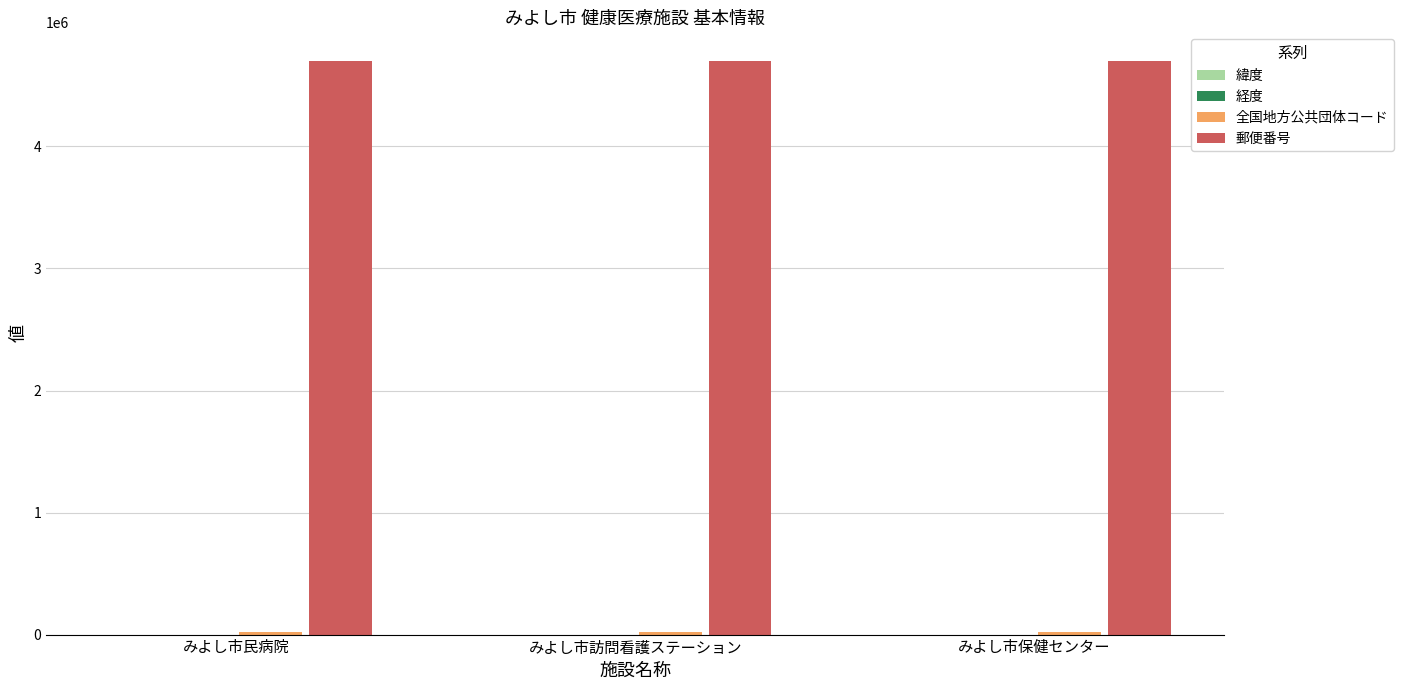

What is the greatest value displayed?

4700224.0